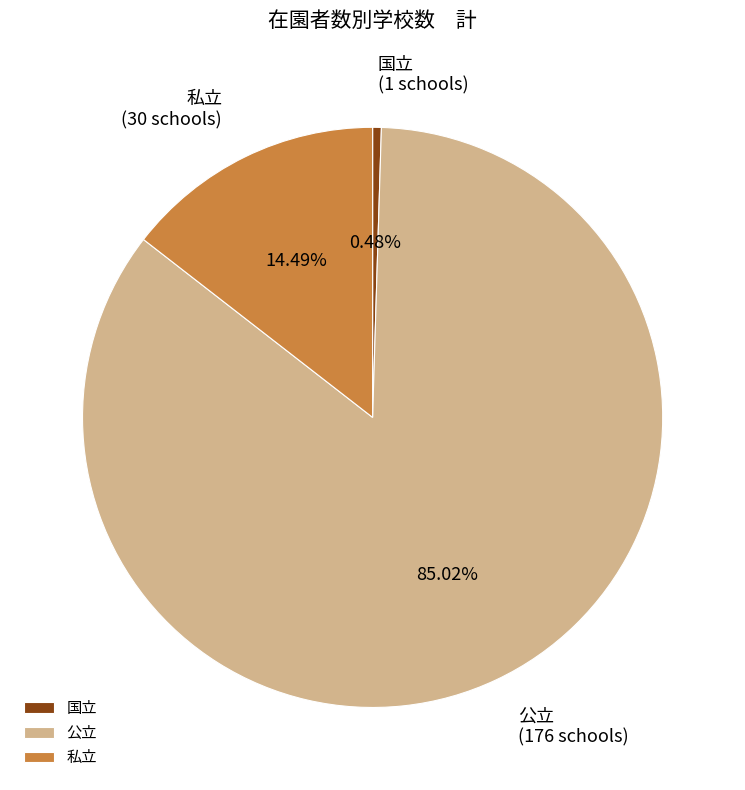

What is the smallest slice in the pie chart?

国立